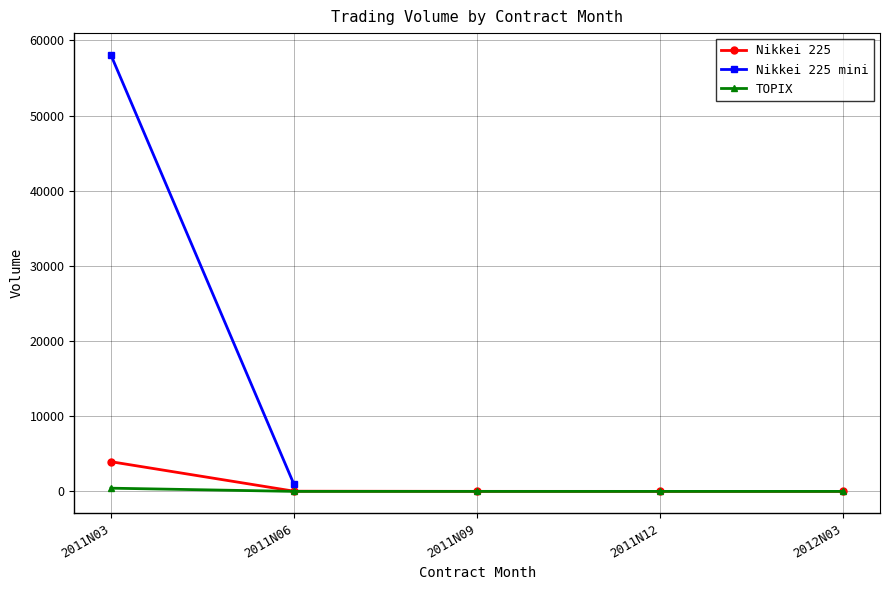

True or false: Nikkei 225 has more than 2 points higher than both neighbors.

False